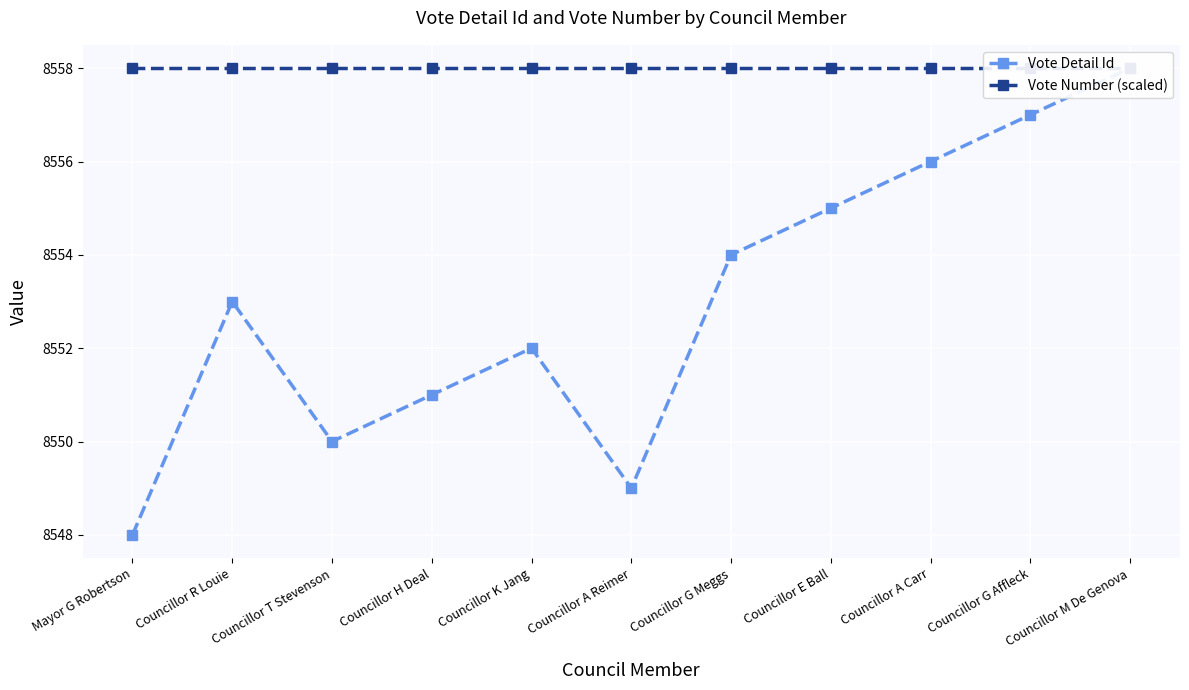

At how many categories does at least one series exceed 8552?

11